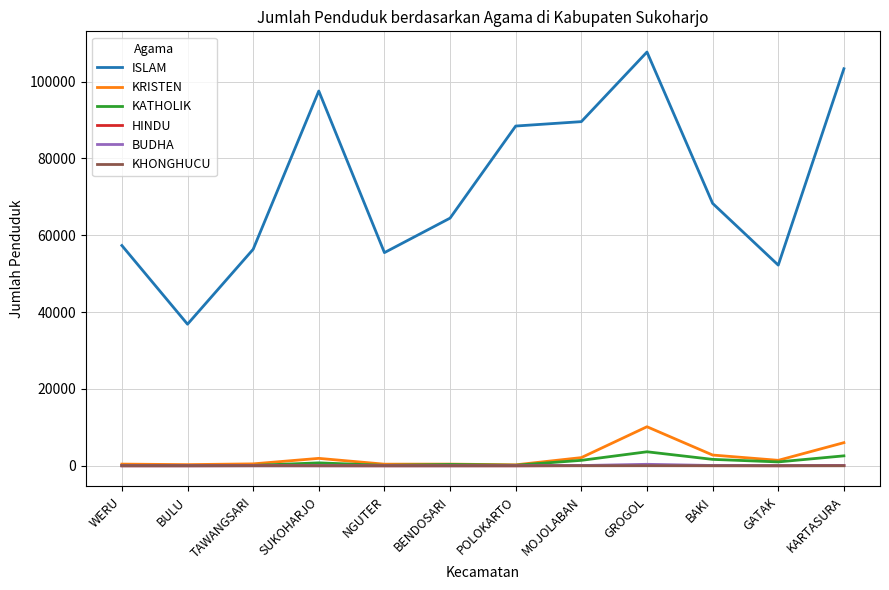

True or false: HINDU and ISLAM cross at least once.

False